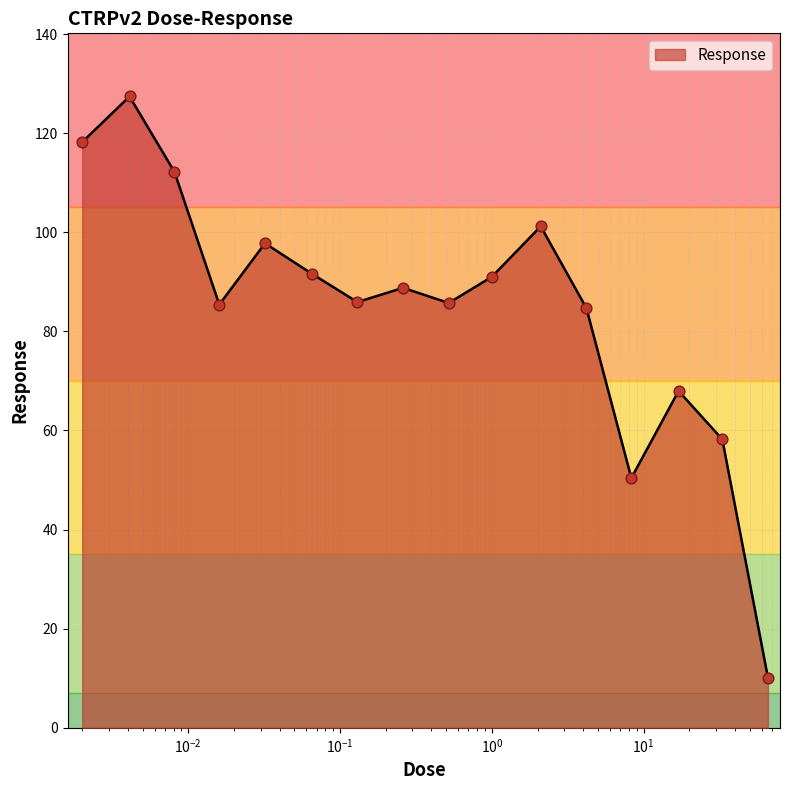

What is the difference between the maximum and minimum values?

117.3